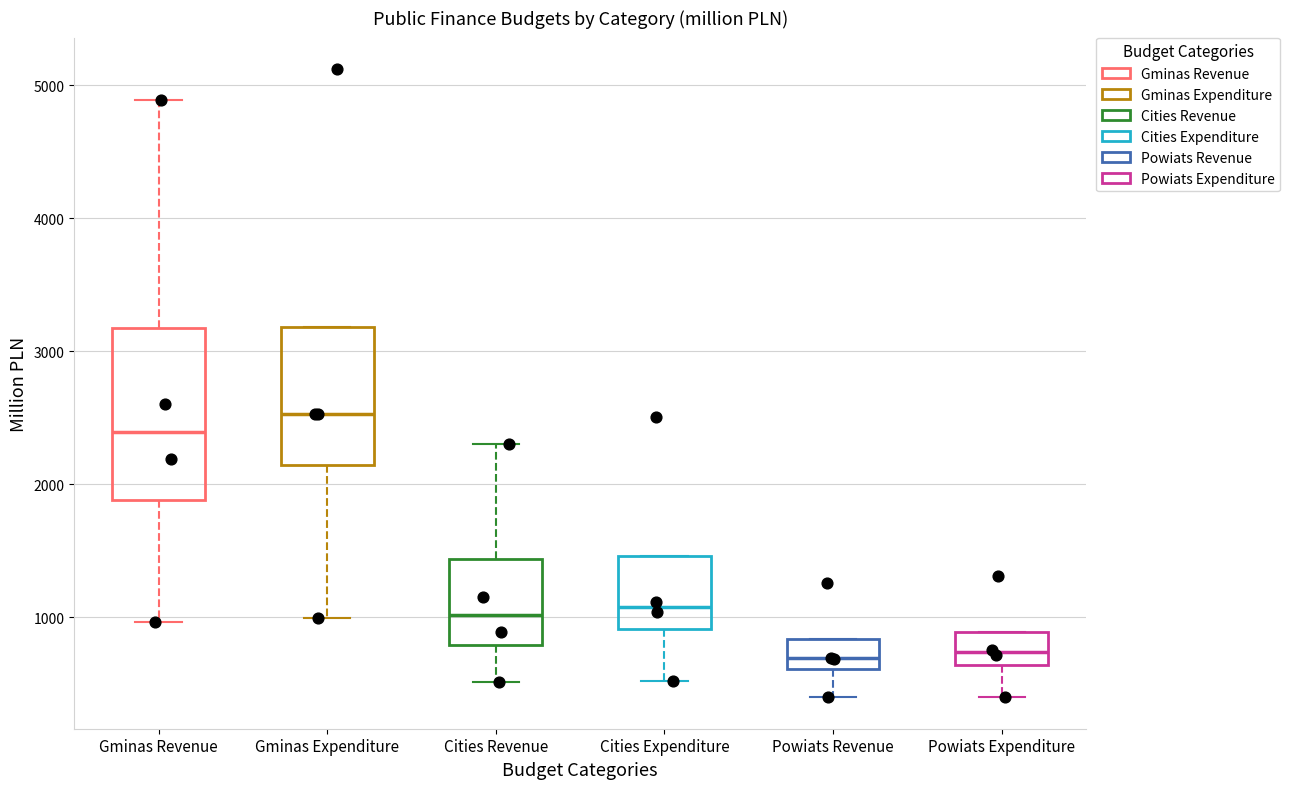

Reading left to right, read every box against the y-axis: the position of its median line, the range the box covers, and the ends of its whiskers. The values are not printed on the chart, so give them approximately, as read against the axis.

Gminas Revenue: median 2400, box 1900 to 3200, whiskers 1000 to 4900
Gminas Expenditure: median 2500, box 2100 to 3200, whiskers 1000 to 3200
Cities Revenue: median 1000, box 800 to 1400, whiskers 500 to 2300
Cities Expenditure: median 1100, box 900 to 1500, whiskers 500 to 1500
Powiats Revenue: median 700, box 600 to 800, whiskers 400 to 800
Powiats Expenditure: median 700, box 600 to 900, whiskers 400 to 900